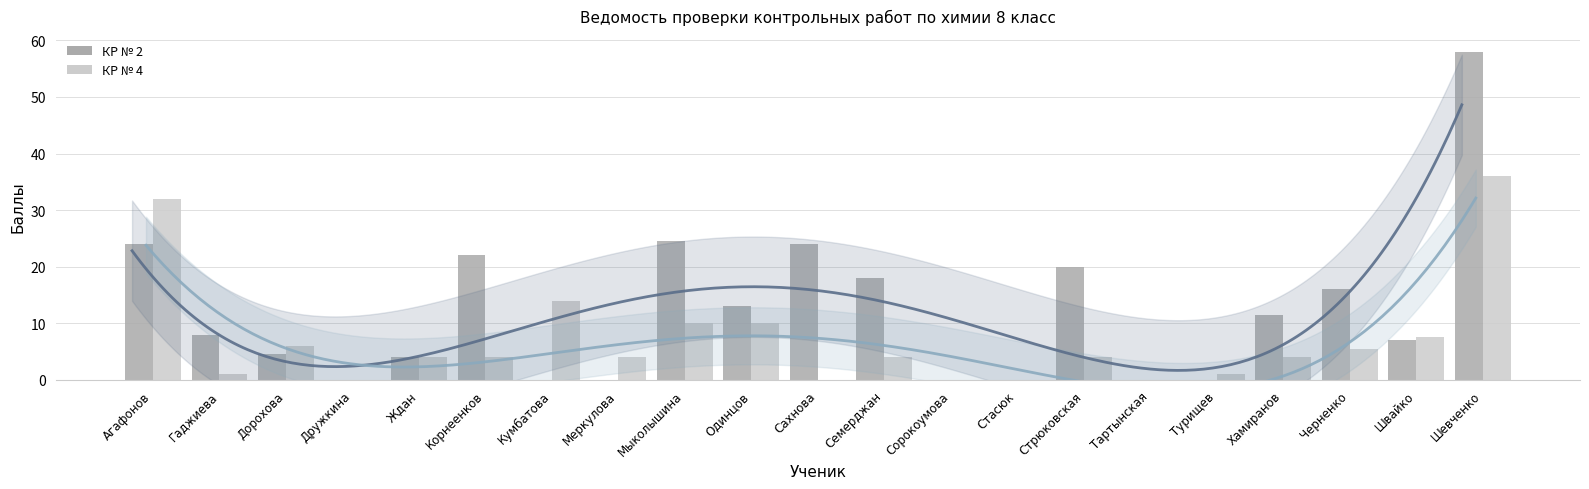

At Семерджан, list the series in order from largest to smallest.

КР № 2, КР № 4